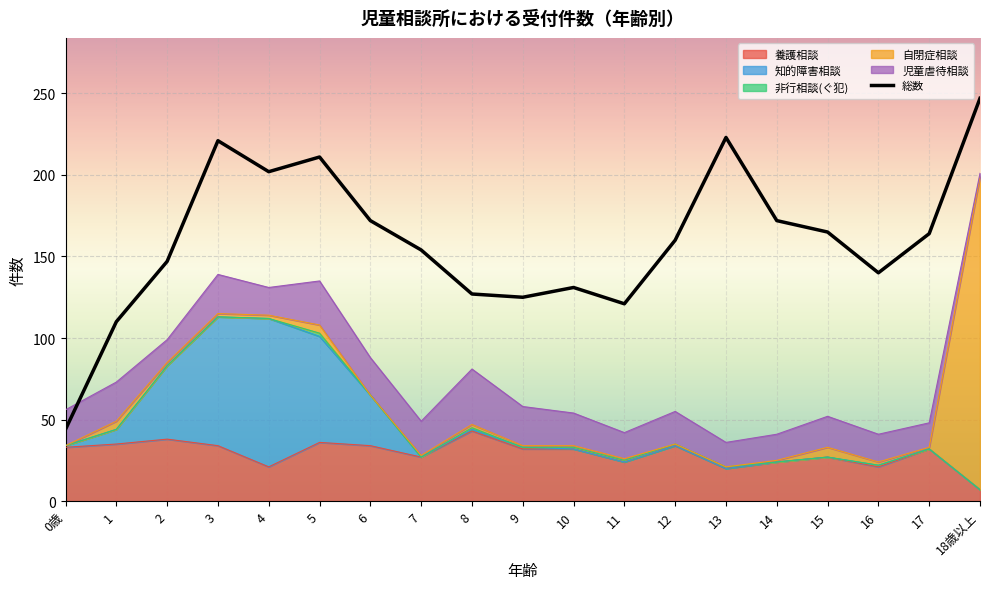

True or false: 養護相談 and 自閉症相談 intersect in this chart.

True